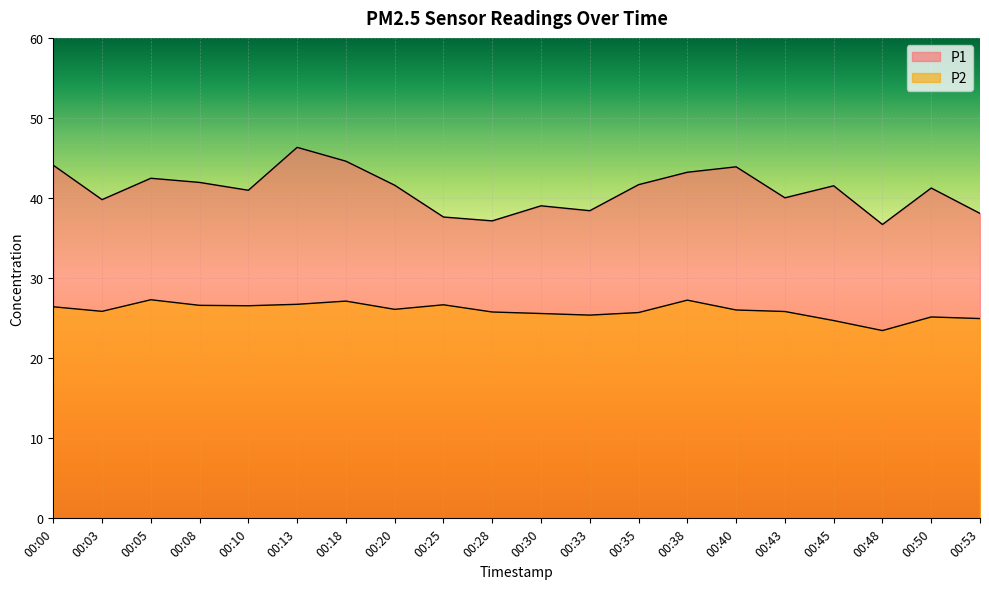

What is the greatest value displayed?

46.3